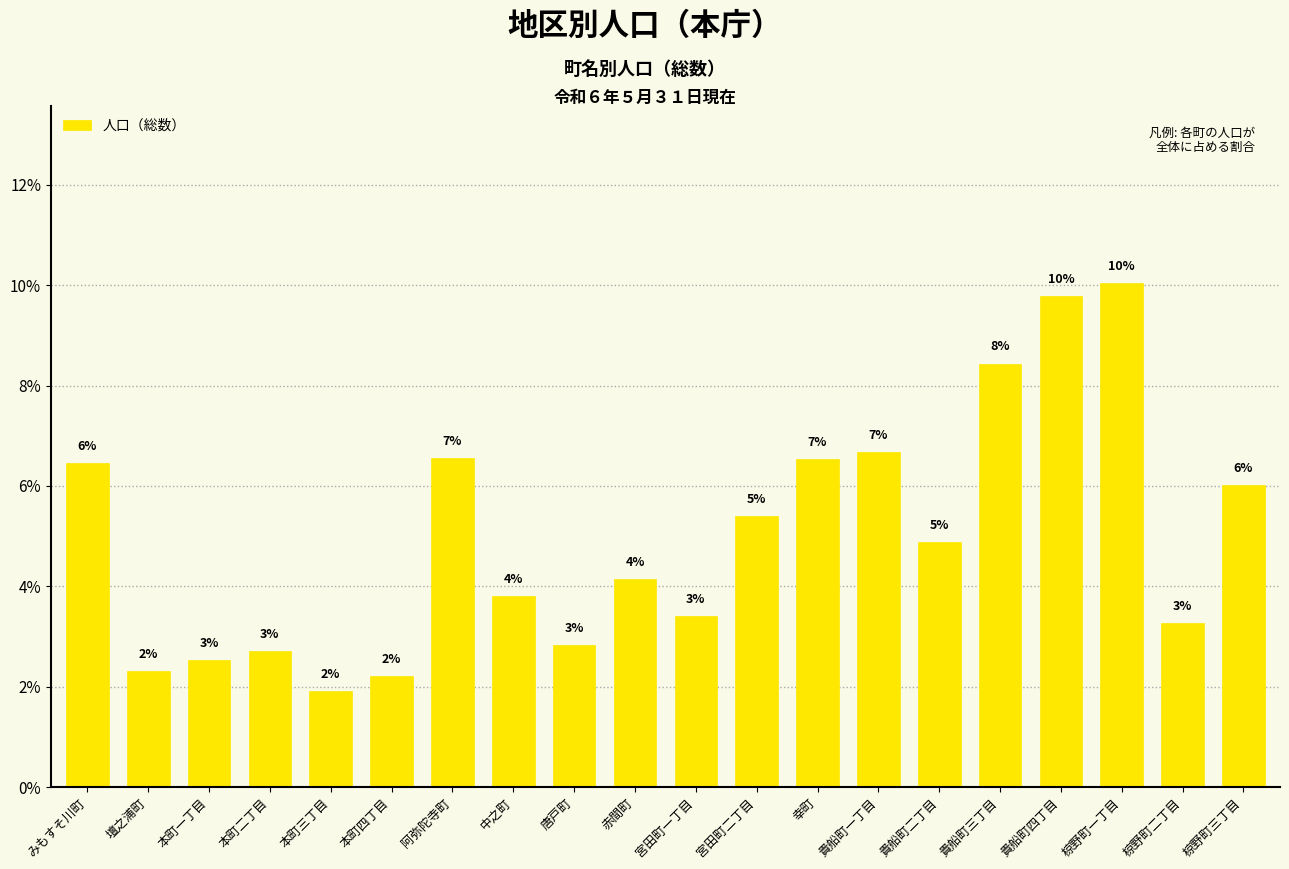

Does the chart contain any negative values?

No